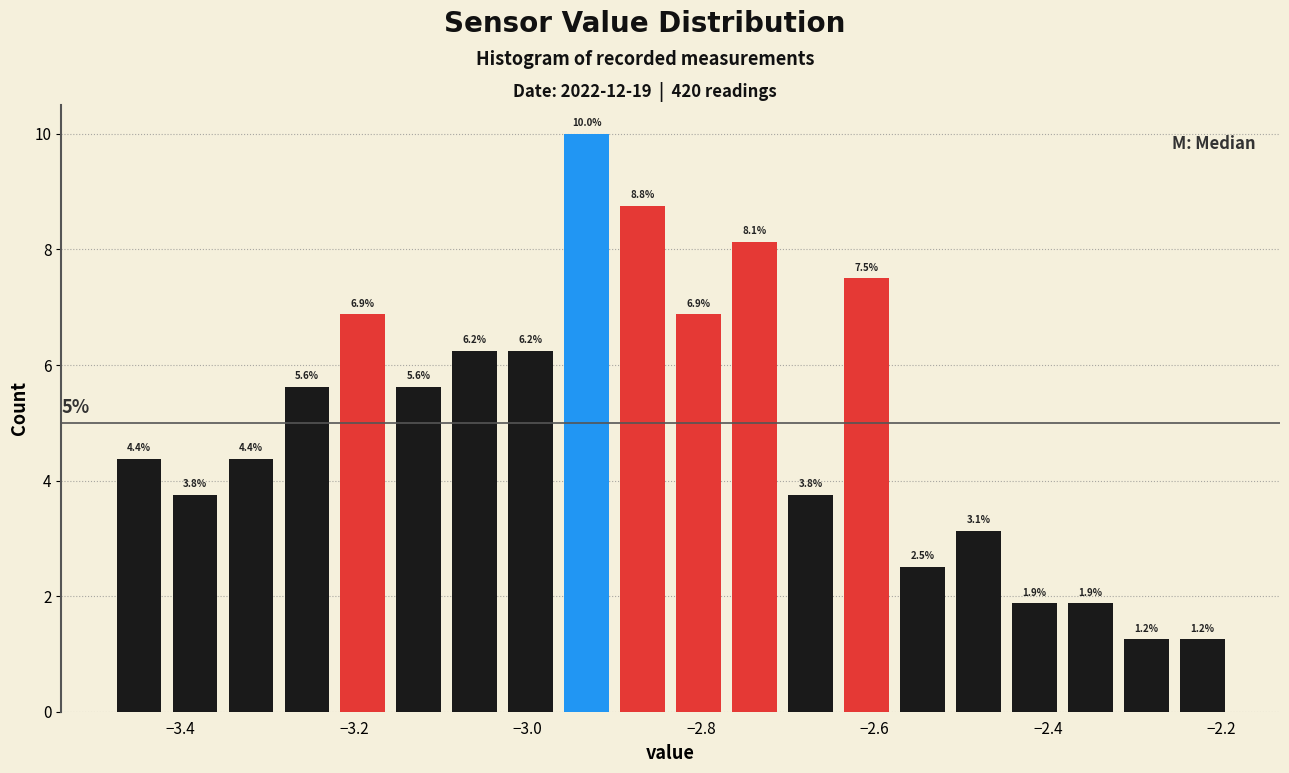

Around what value on the x-axis is the tallest bar? Give the approximate position of its centre, as read against the axis.

-2.94